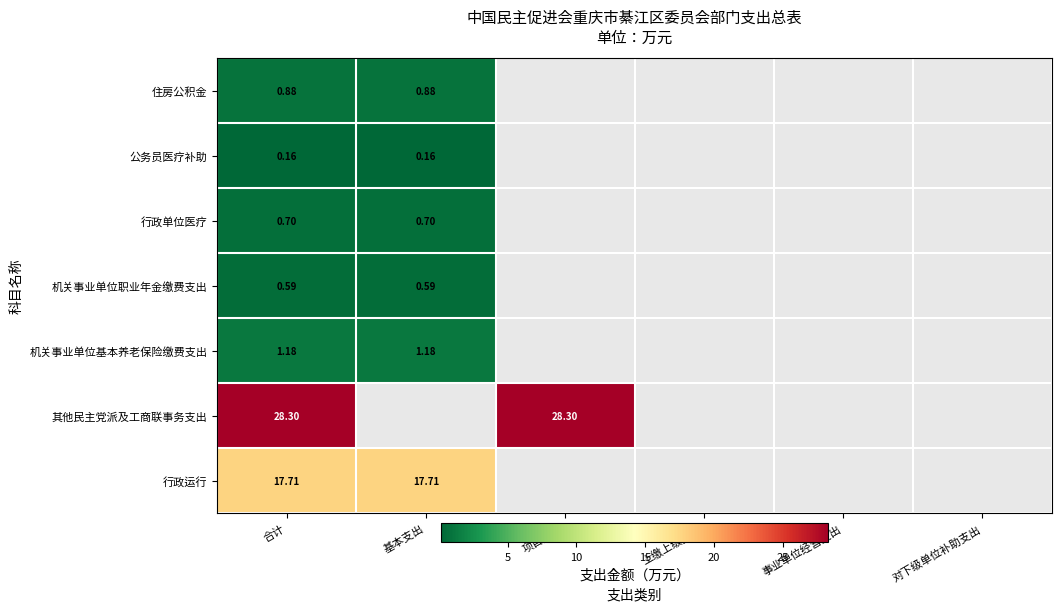

List the labels in order of 行政单位医疗 value, smallest first.

合计, 基本支出, 项目支出, 上缴上级支出, 事业单位经营支出, 对下级单位补助支出